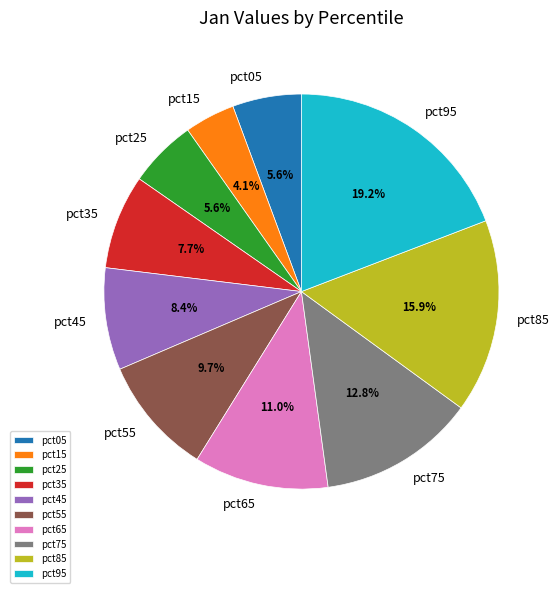

How much of the chart is everything except pct75?

87.2%